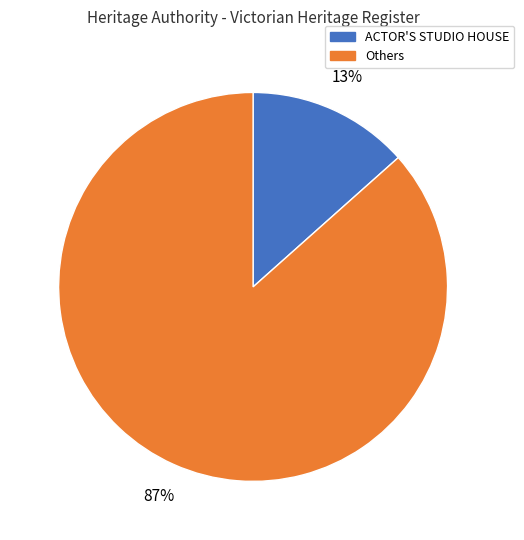

Is there any slice that represents more than half of the pie?

Yes